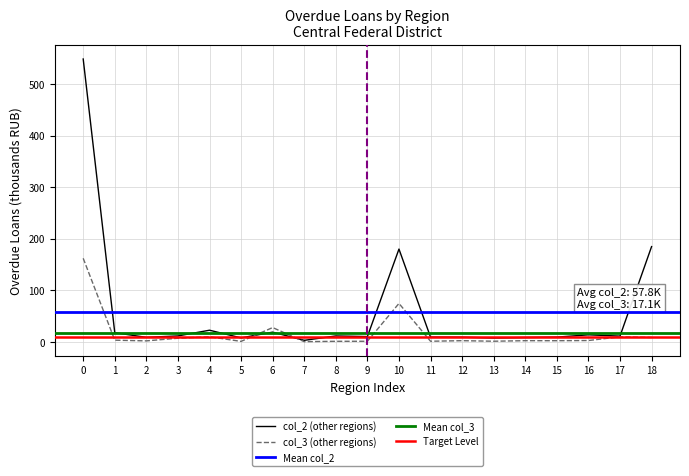

The value of col_3 (other regions) at 0 is 281.3. True or false?

False